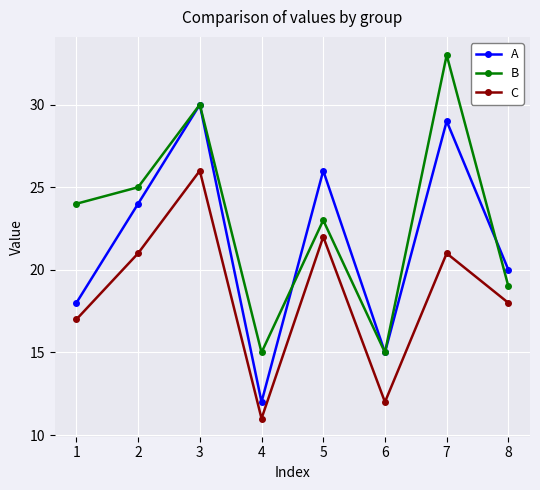

How many interior local valleys does the A series have?

2